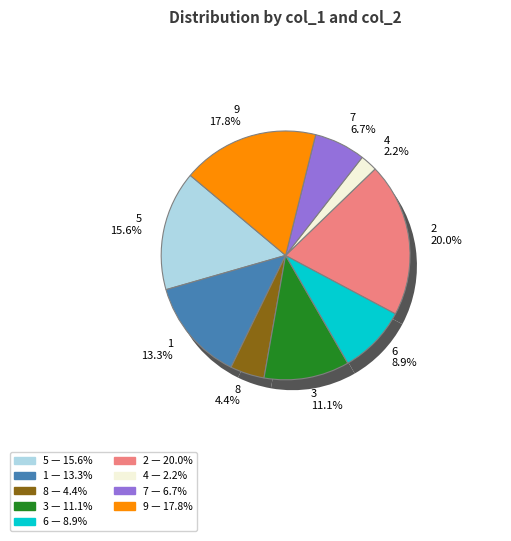

What is the total percentage of 6 and 3?

20.0%